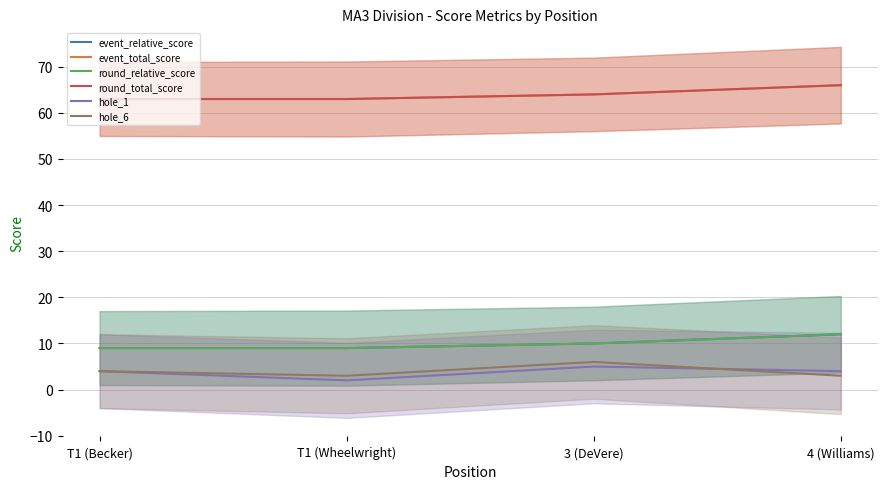

How many round_relative_score values are between 9 and 12?

4